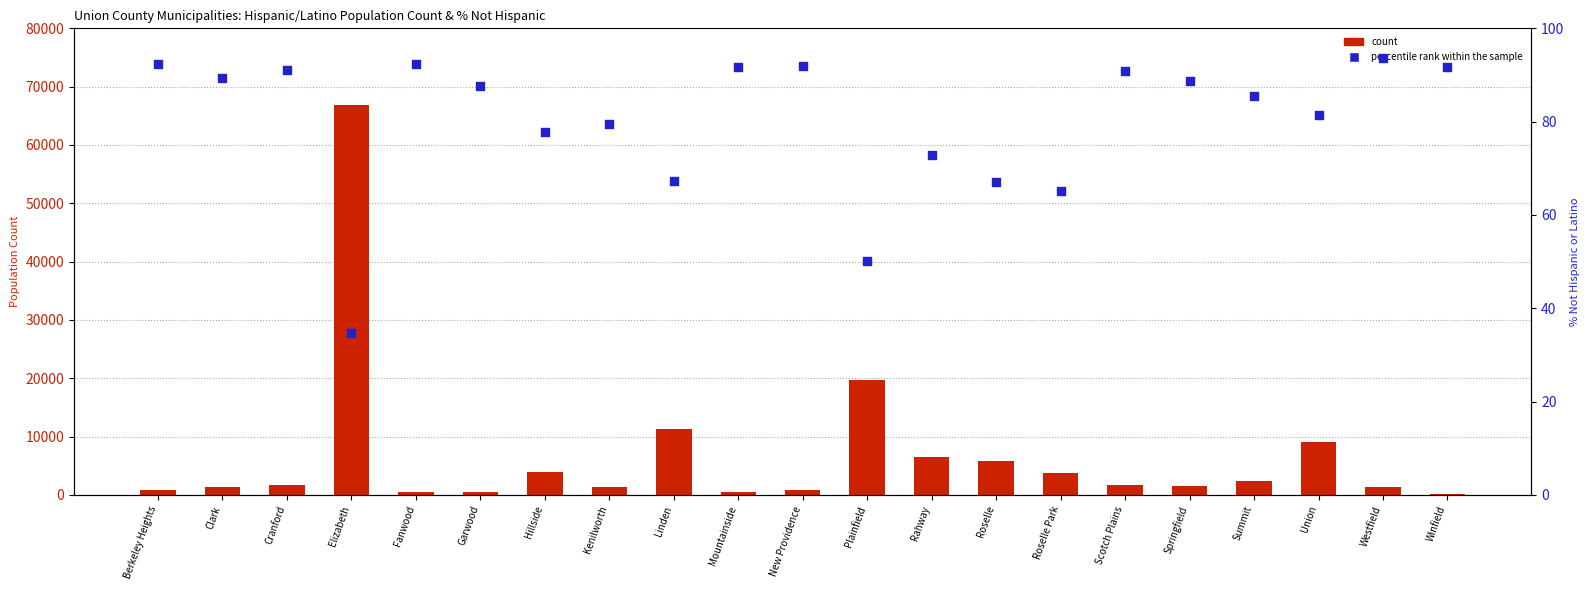

At which category is the sum across all series the highest?

Elizabeth